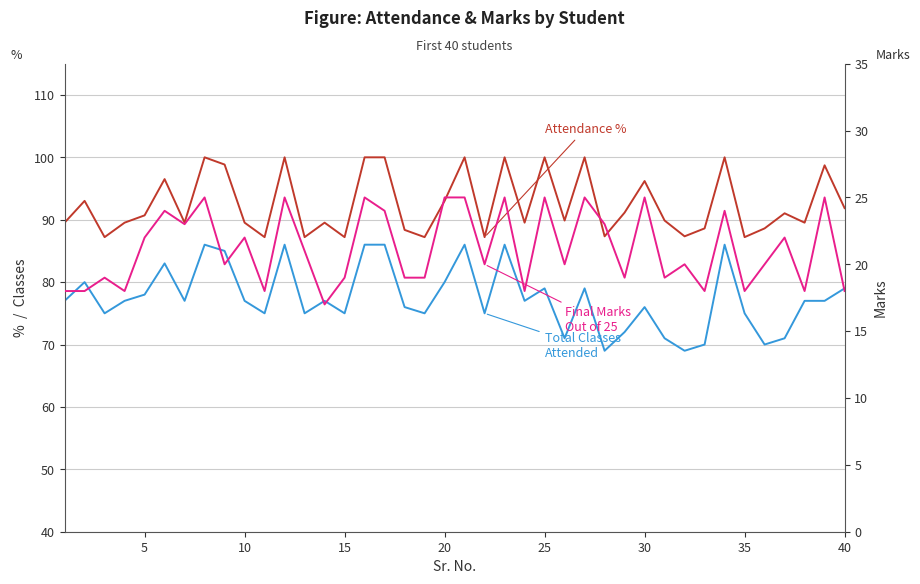

What is the maximum value for Final Marks Out of 25?

25.0